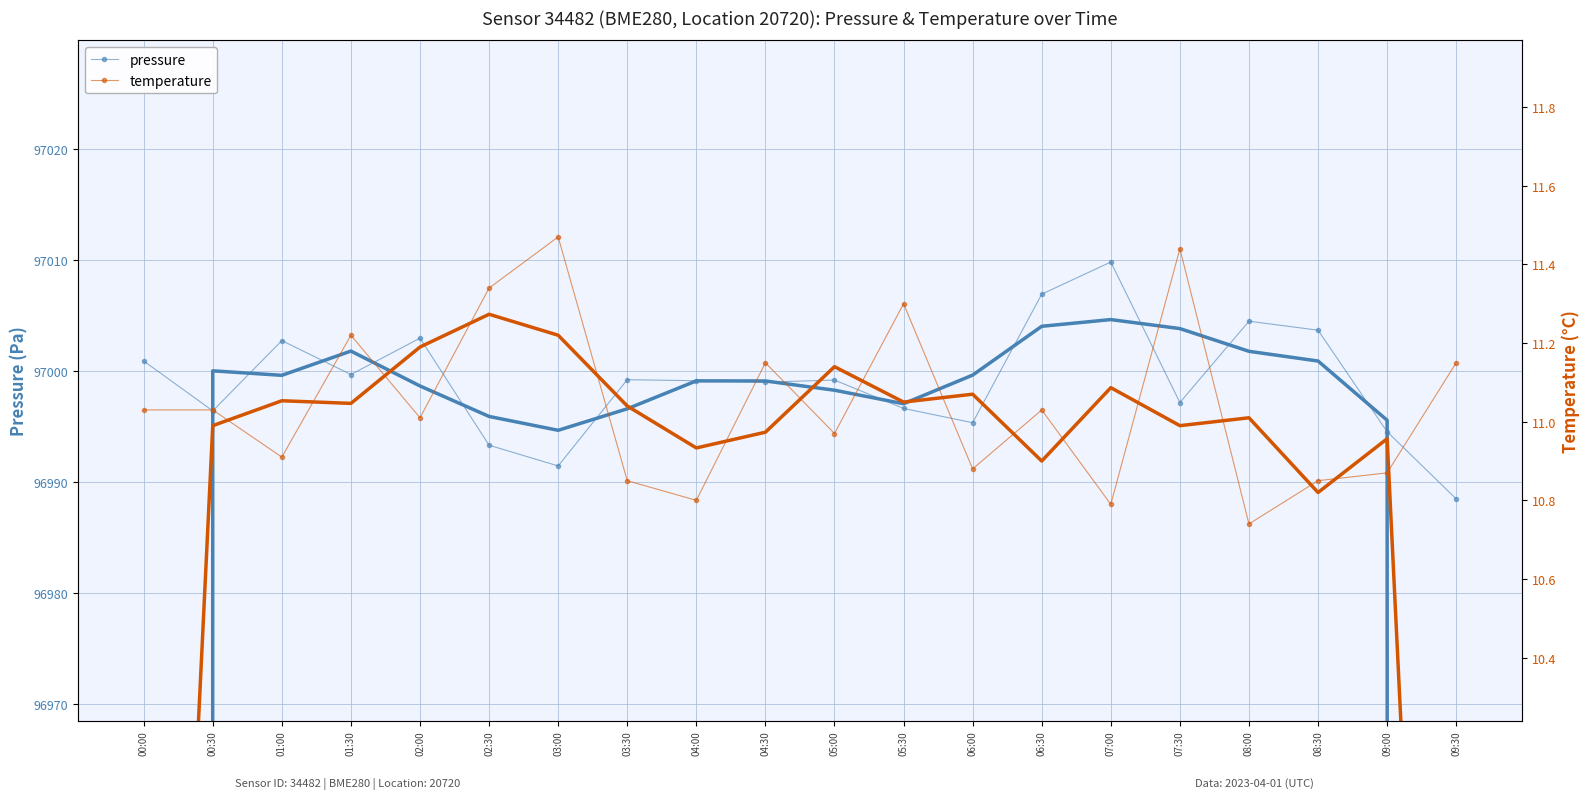

Which has a higher value, 09:00 or 04:00?

04:00